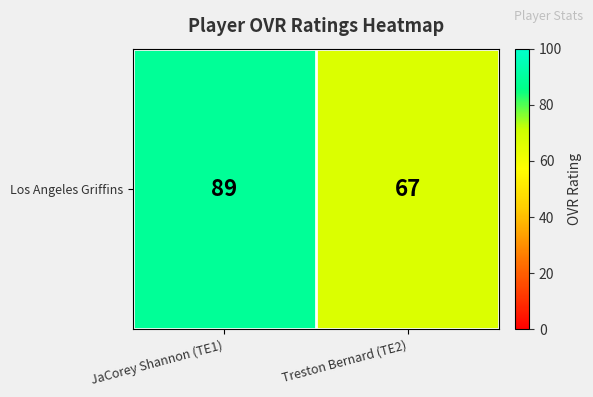

Reading left to right, what are all the values shown in this chart?

89	67